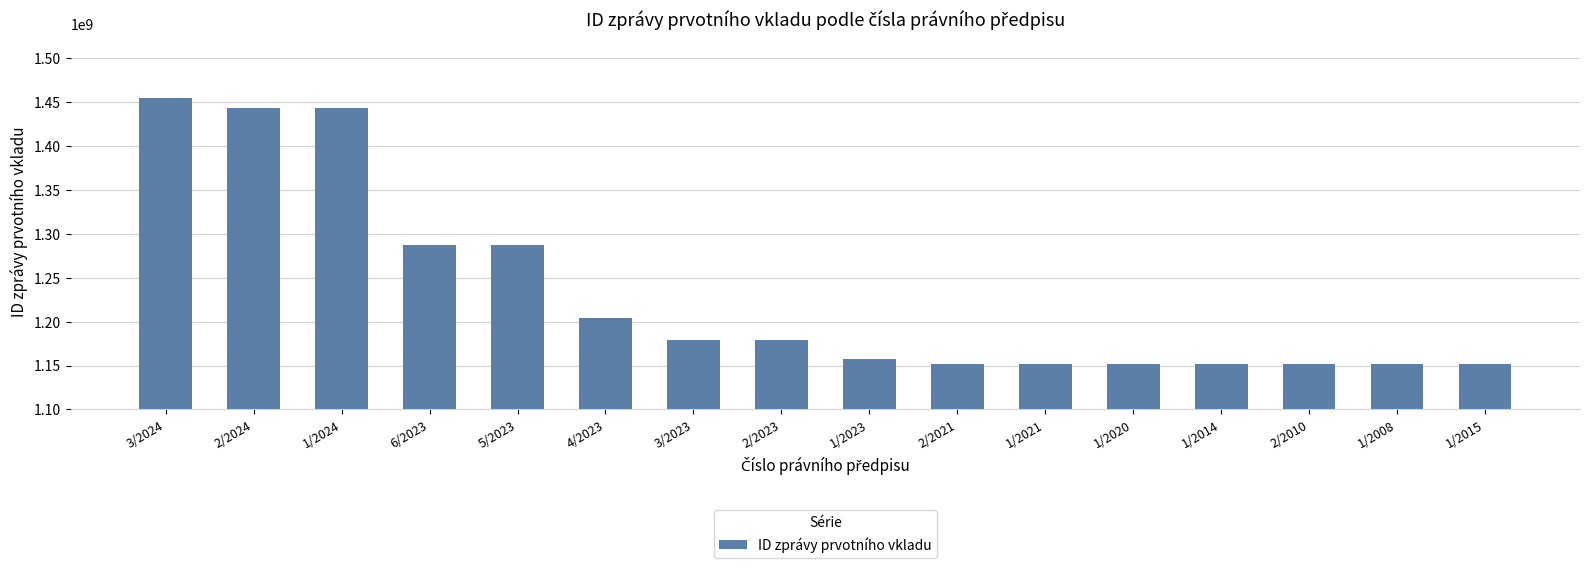

What is the change in value from 2/2023 to 1/2023?

-22519655